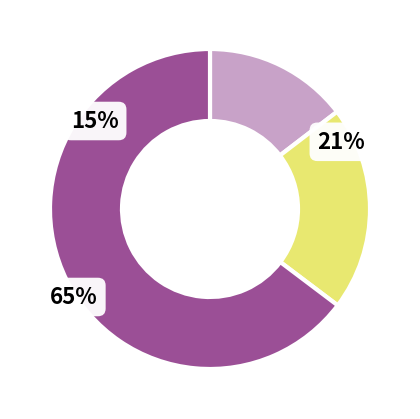

Is there a majority slice in this chart?

Yes